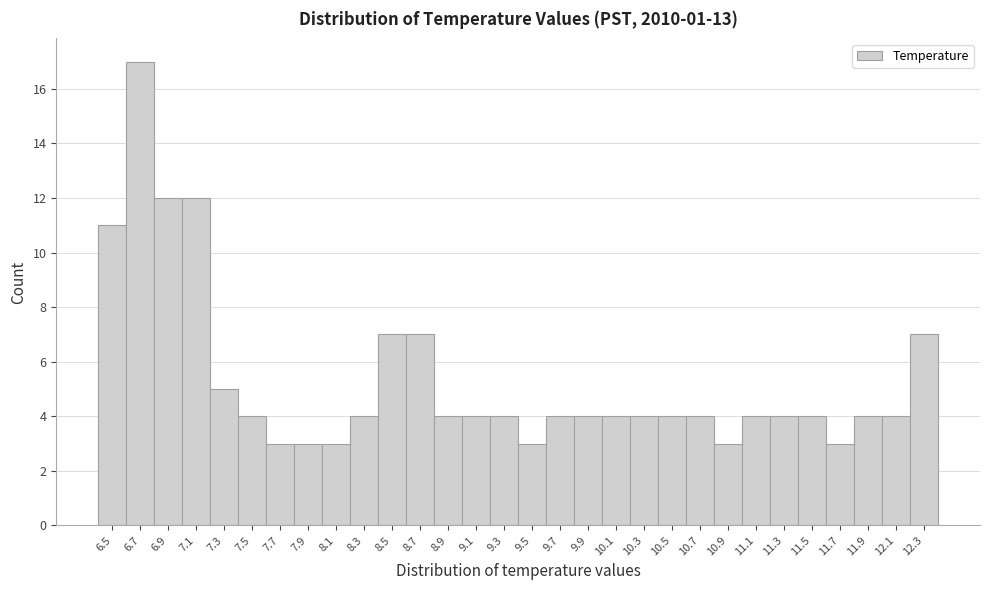

Reading left to right, transcribe all the data shown in this chart.

6.5=11	6.7=17	6.9=12	7.1=12	7.3=5	7.5=4	7.7=3	7.9=3	8.1=3	8.3=4	8.5=7	8.7=7	8.9=4	9.1=4	9.3=4	9.5=3	9.7=4	9.9=4	10.1=4	10.3=4	10.5=4	10.7=4	10.9=3	11.1=4	11.3=4	11.5=4	11.7=3	11.9=4	12.1=4	12.3=7